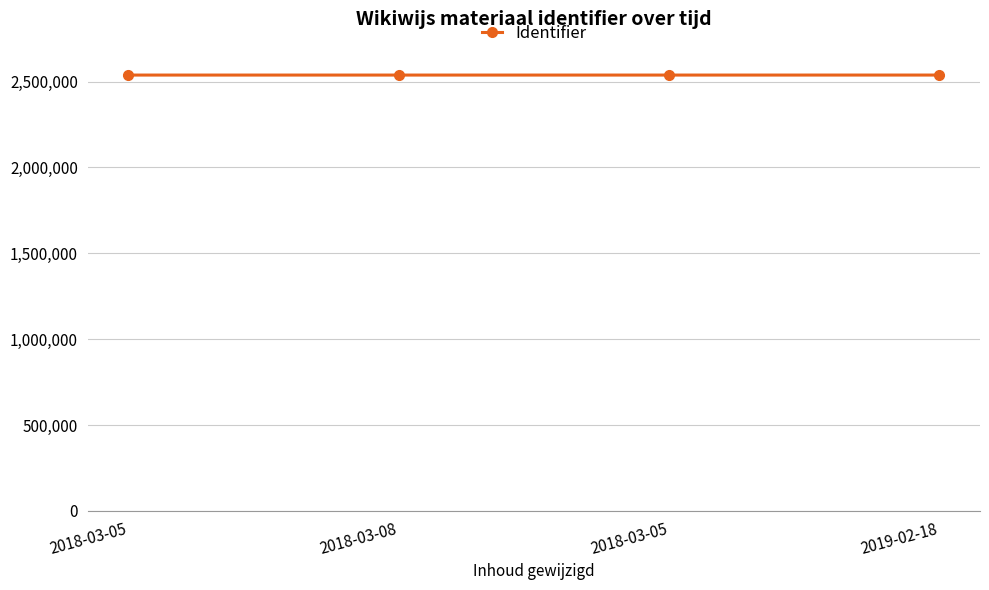

What is the minimum value shown in the chart?

2537881